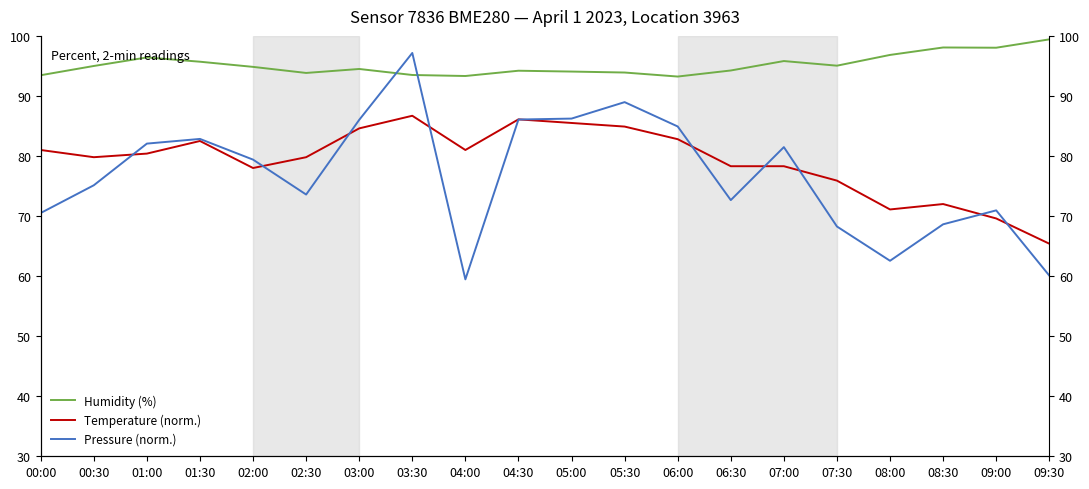

At which category does Pressure (norm.) reach its first local peak?

01:30